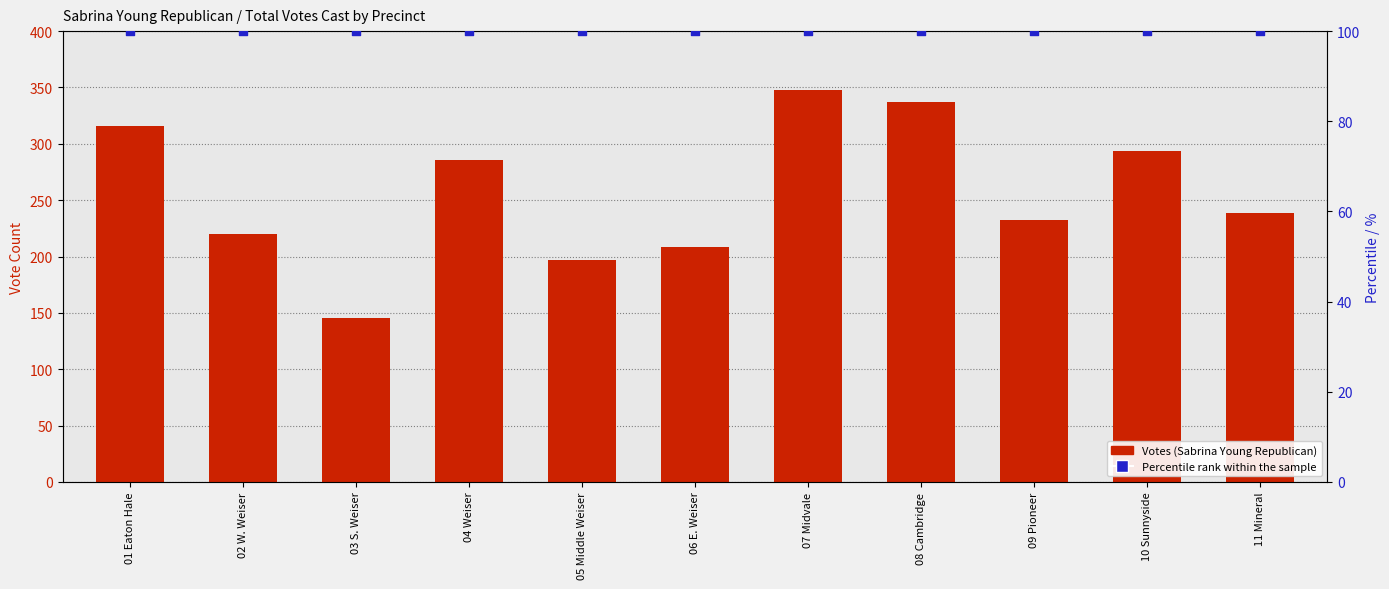

Which series reaches the minimum Y coordinate?

Percentile rank within the sample